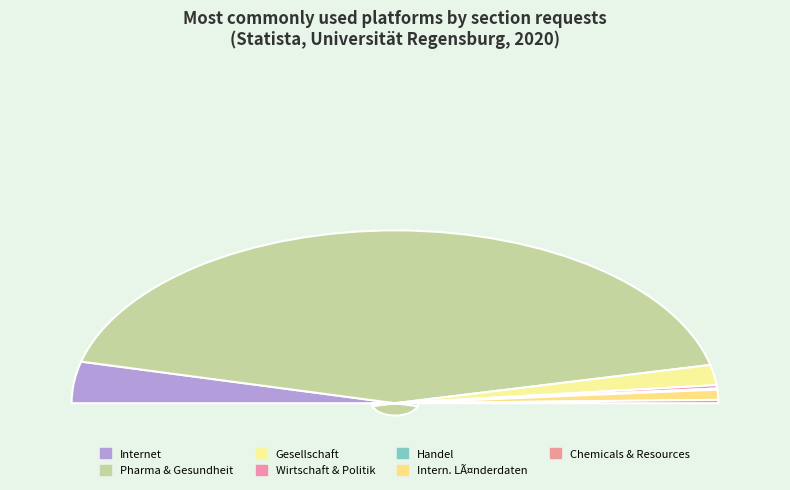

Is there a majority slice in this chart?

Yes